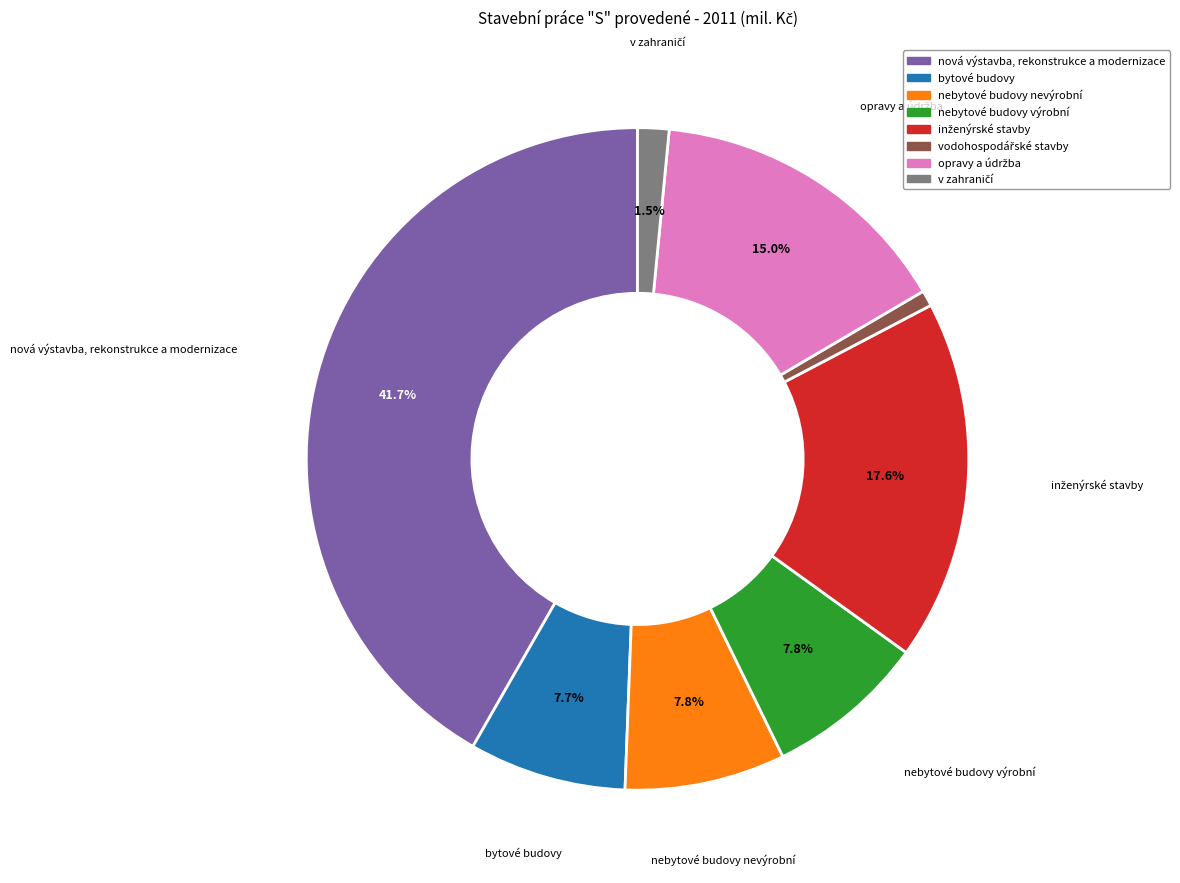

Is the sum of bytové budovy and nebytové budovy výrobní greater than half?

No